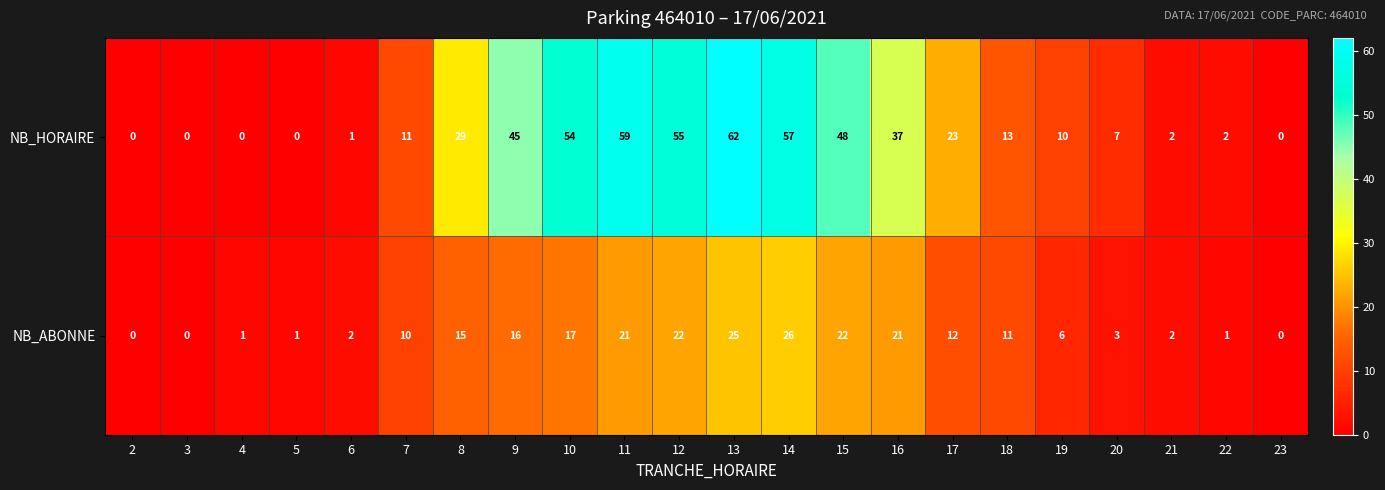

Count the number of categories in the chart.

22